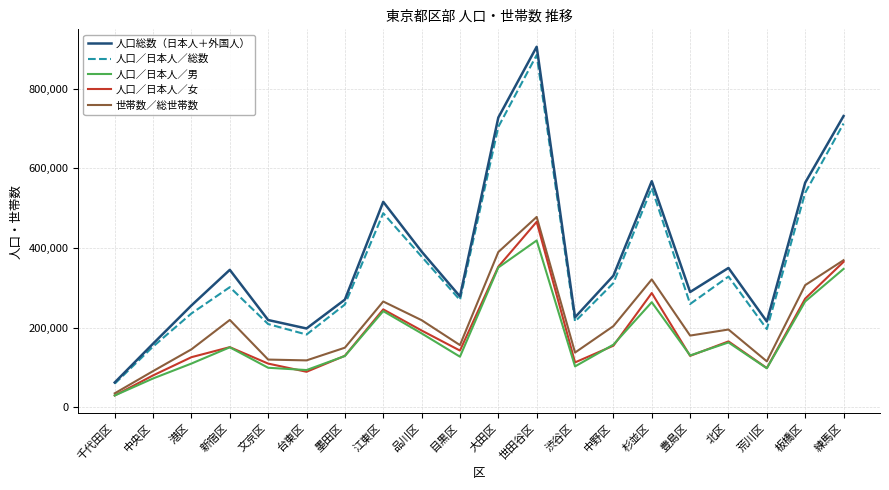

Between 千代田区 and 品川区, which series saw the biggest shift?

人口総数（日本人＋外国人）